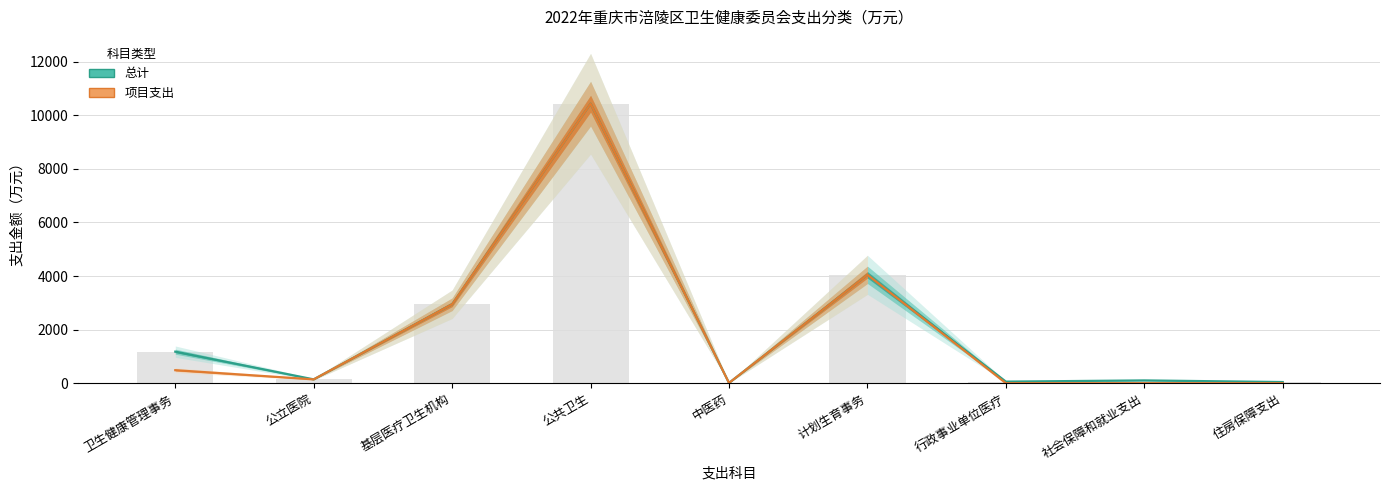

What is the value of the 总计 bar at the 1st from the left?

1177.3